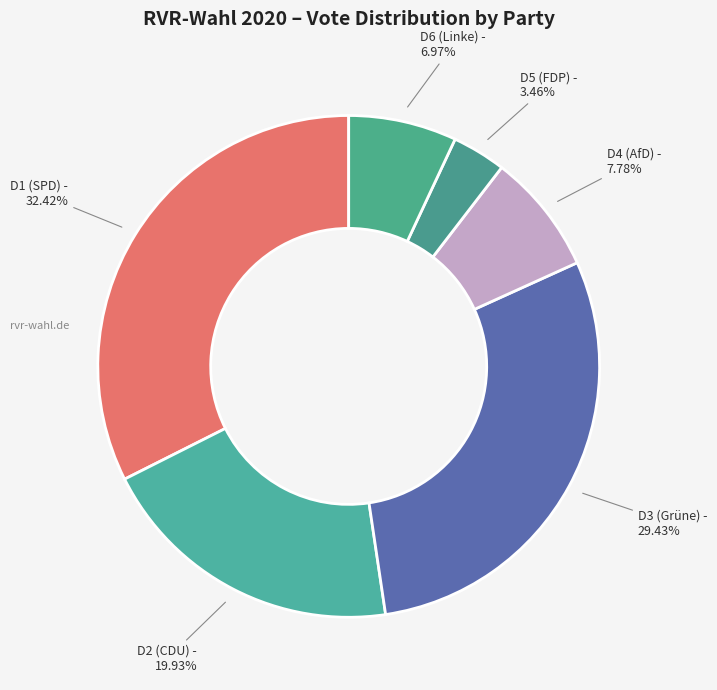

How many segments does this pie chart have?

6